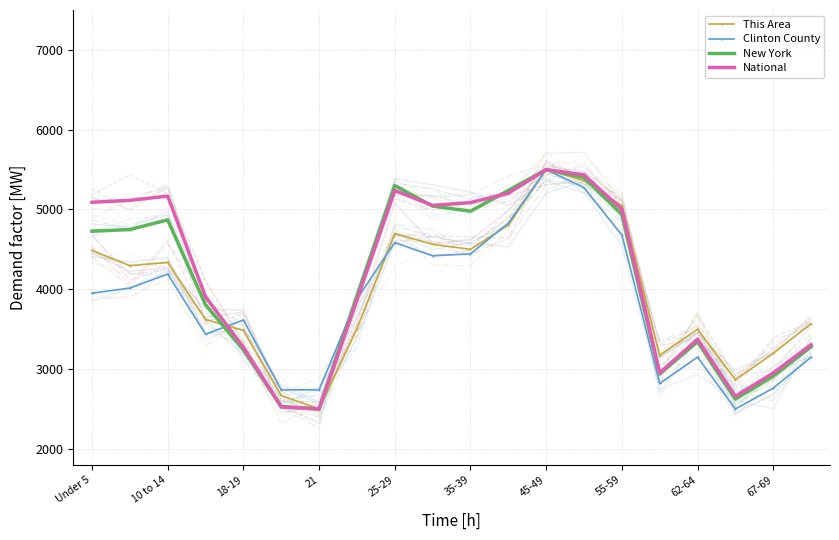

In Clinton County, how many points are lower than both neighbors (excluding endpoints)?

5